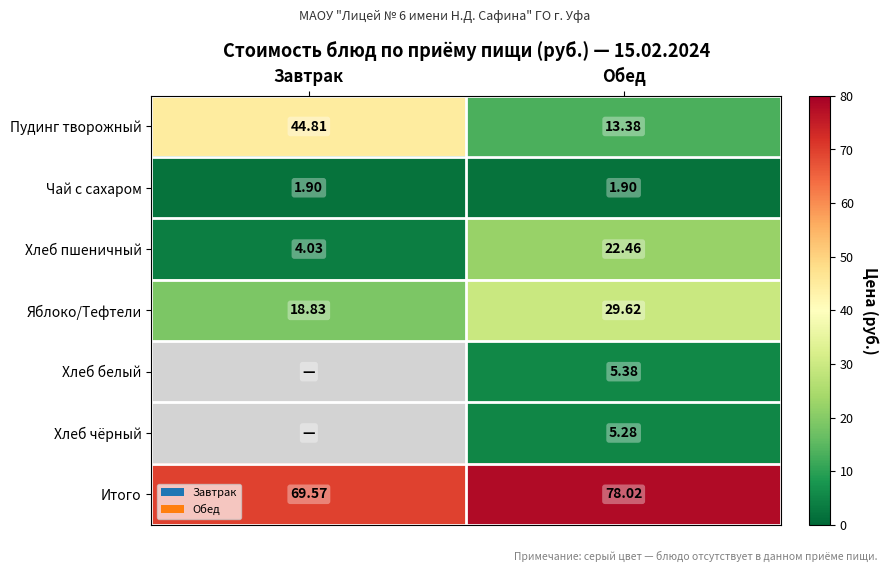

The Хлеб пшеничный series shows 6.7 at Завтрак. True or false?

False